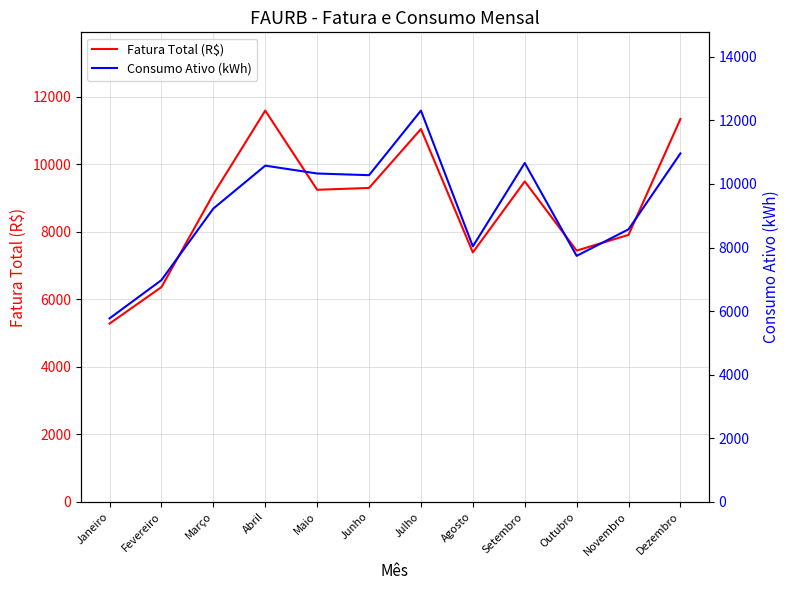

Is the value of Consumo Ativo (kWh) at Outubro greater than the value of Fatura Total (R$) at Junho?

No